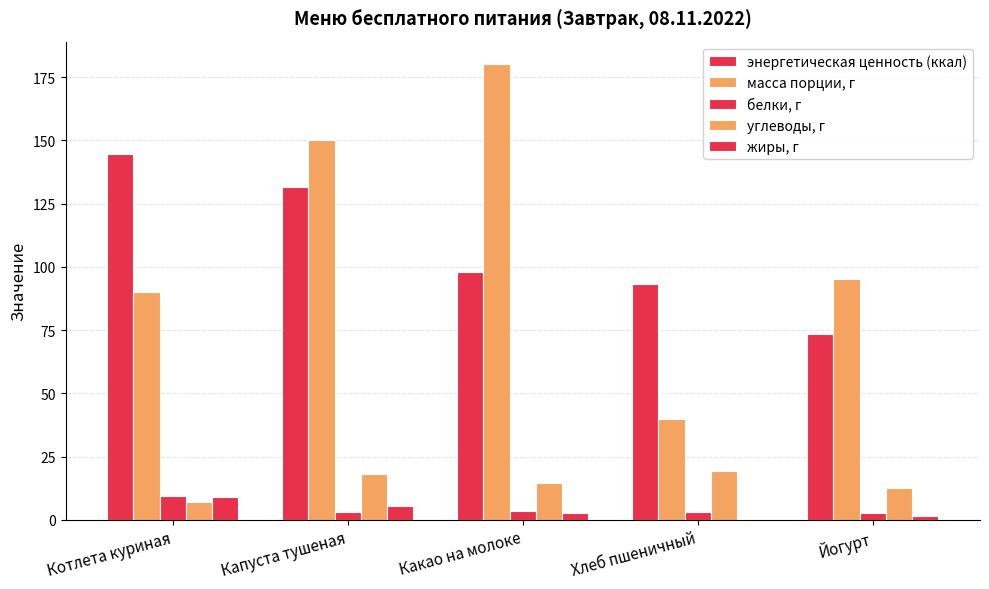

Are the bars grouped side by side (vs. stacked)?

Yes